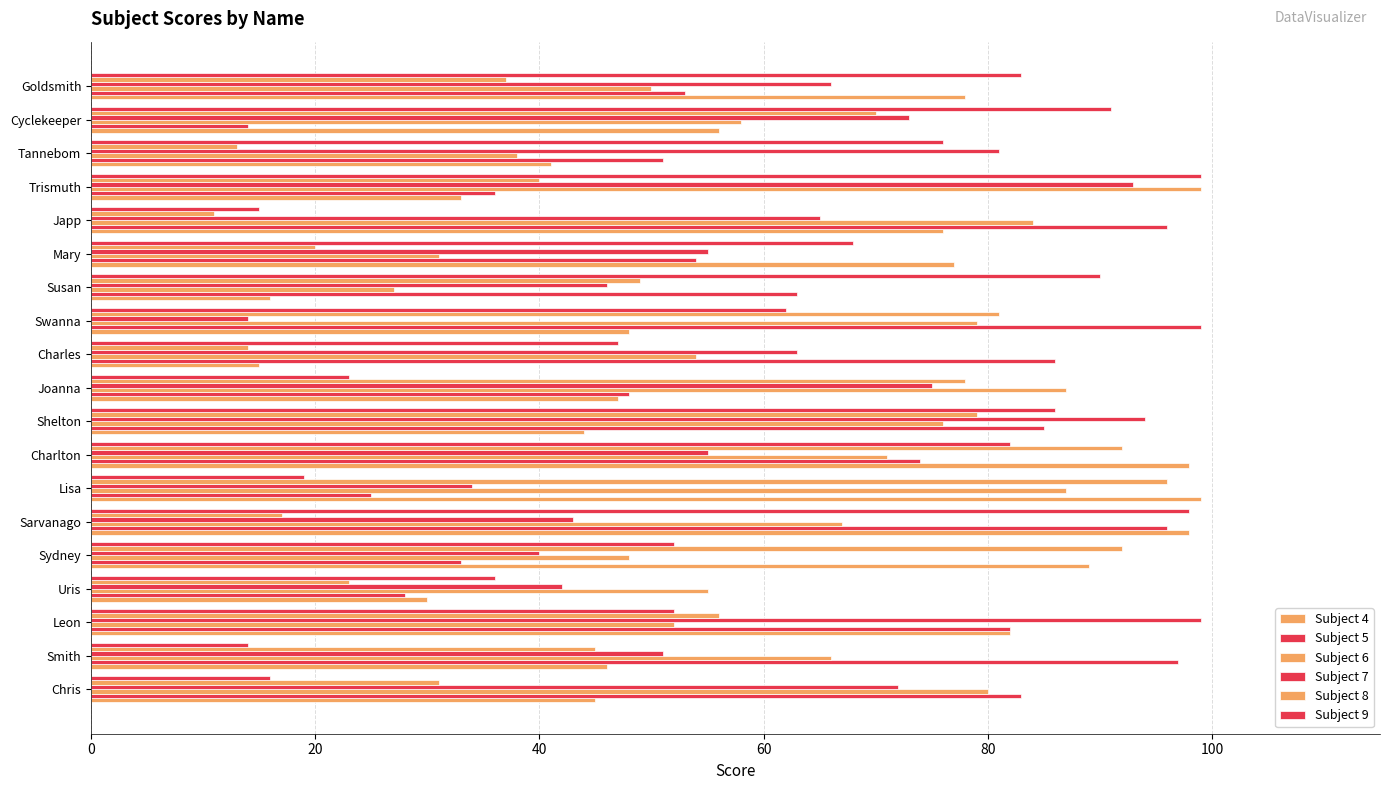

How many data points in Subject 7 are less than 63?

9